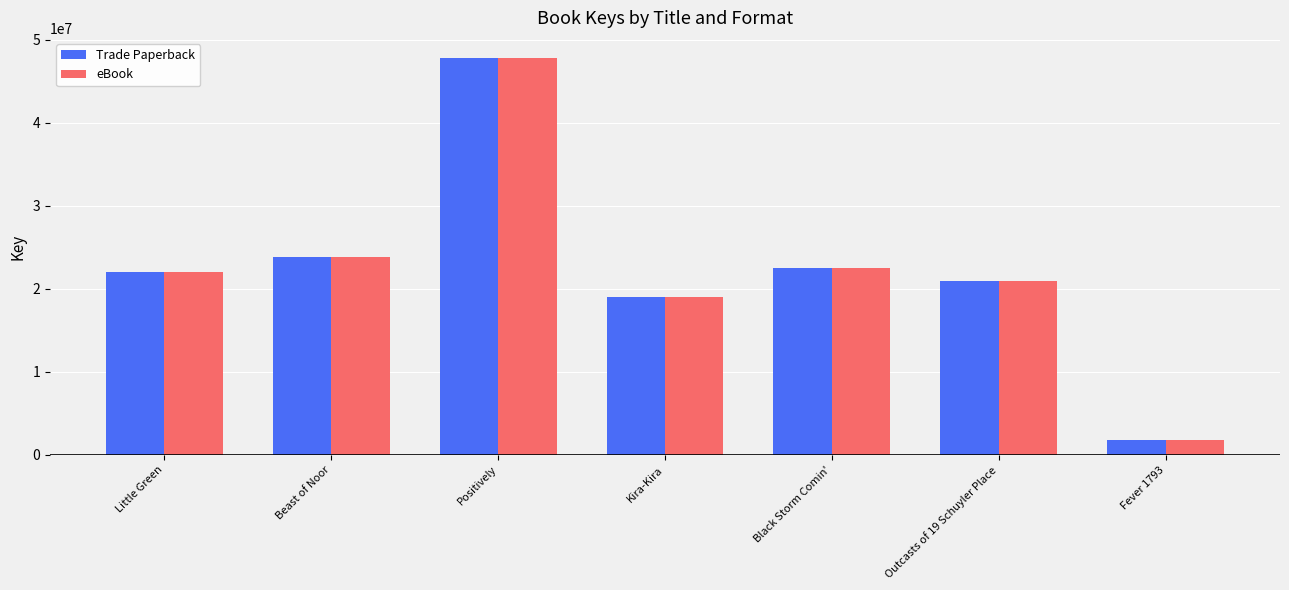

Which category has the highest value in the Trade Paperback series?

Positively